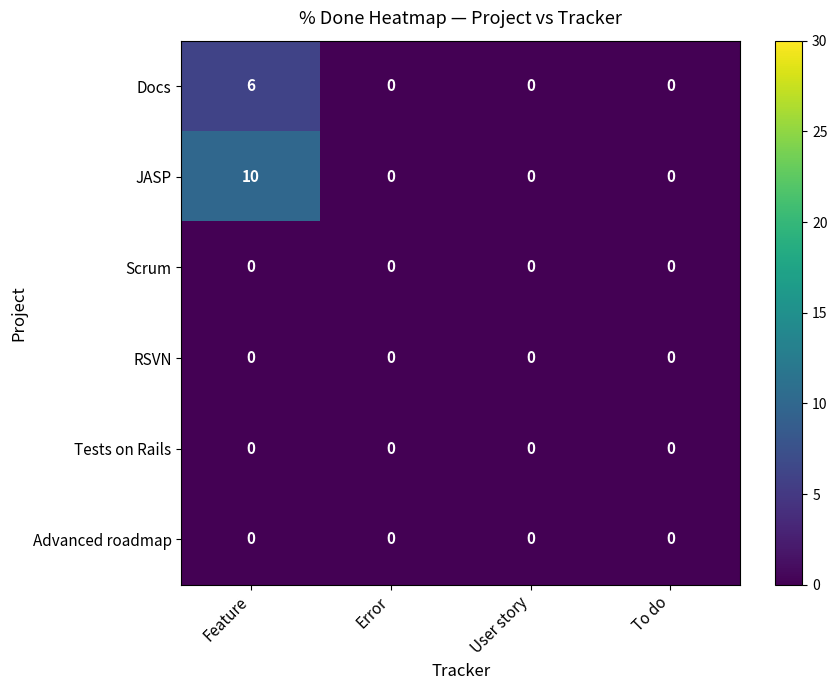

Is it true that Tests on Rails equals 0 at To do?

True